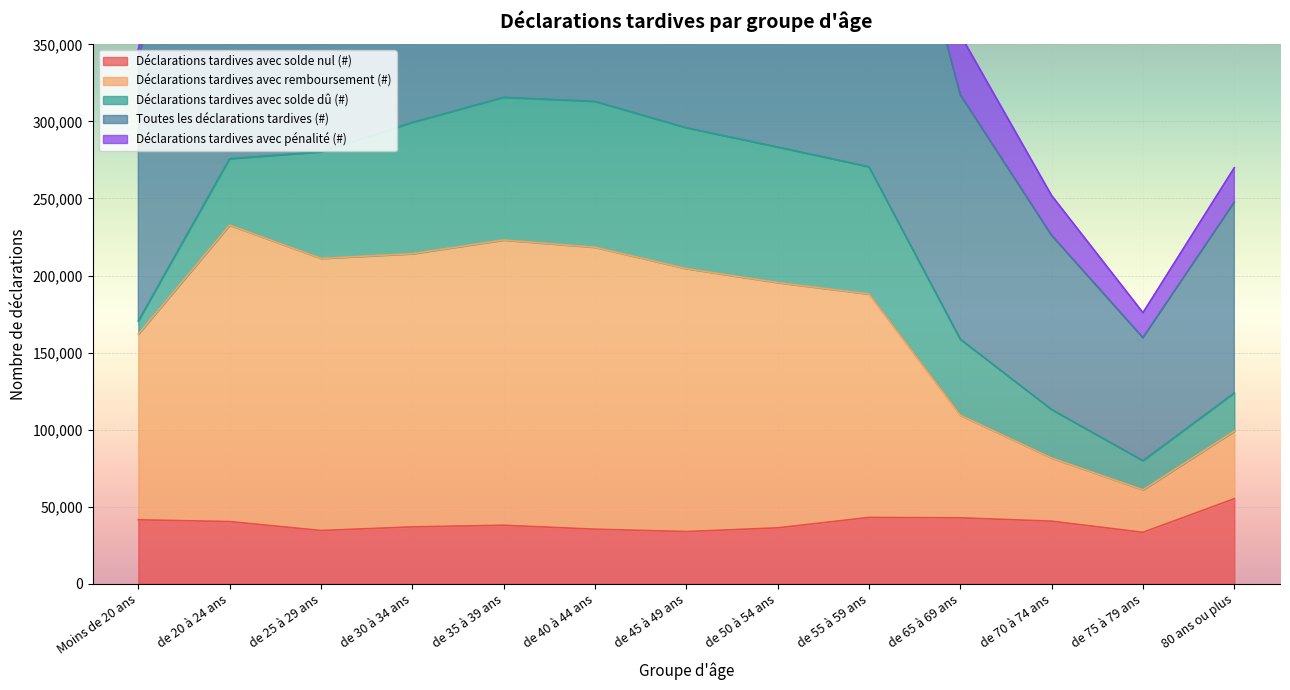

What is the label of the 13th point from the left?

80 ans ou plus